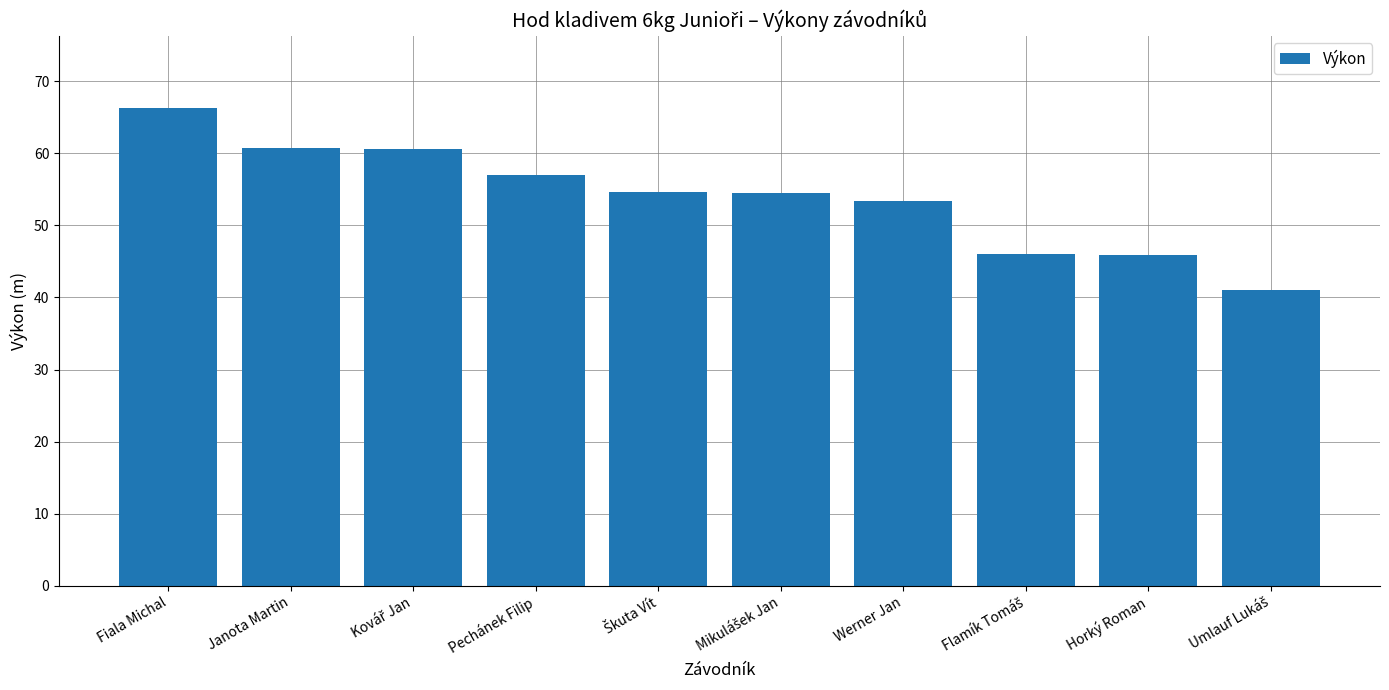

At which label is the value closest to 53?

Werner Jan